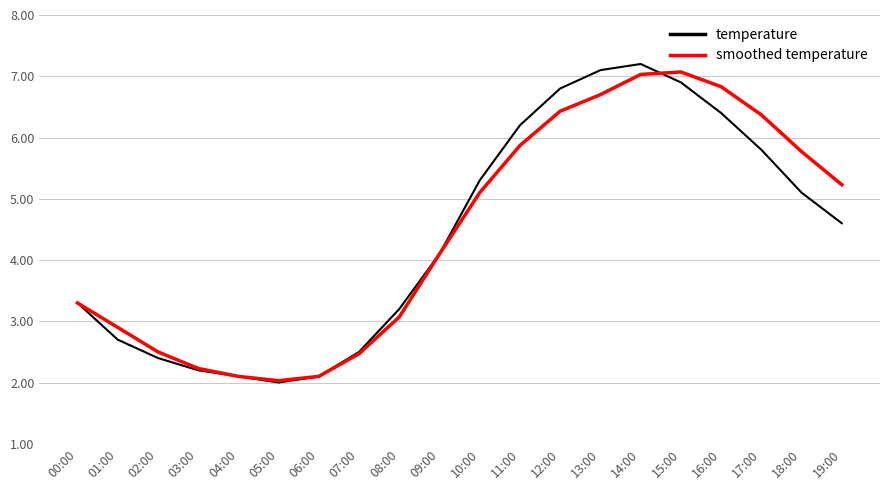

Where is the first local minimum for smoothed temperature?

05:00